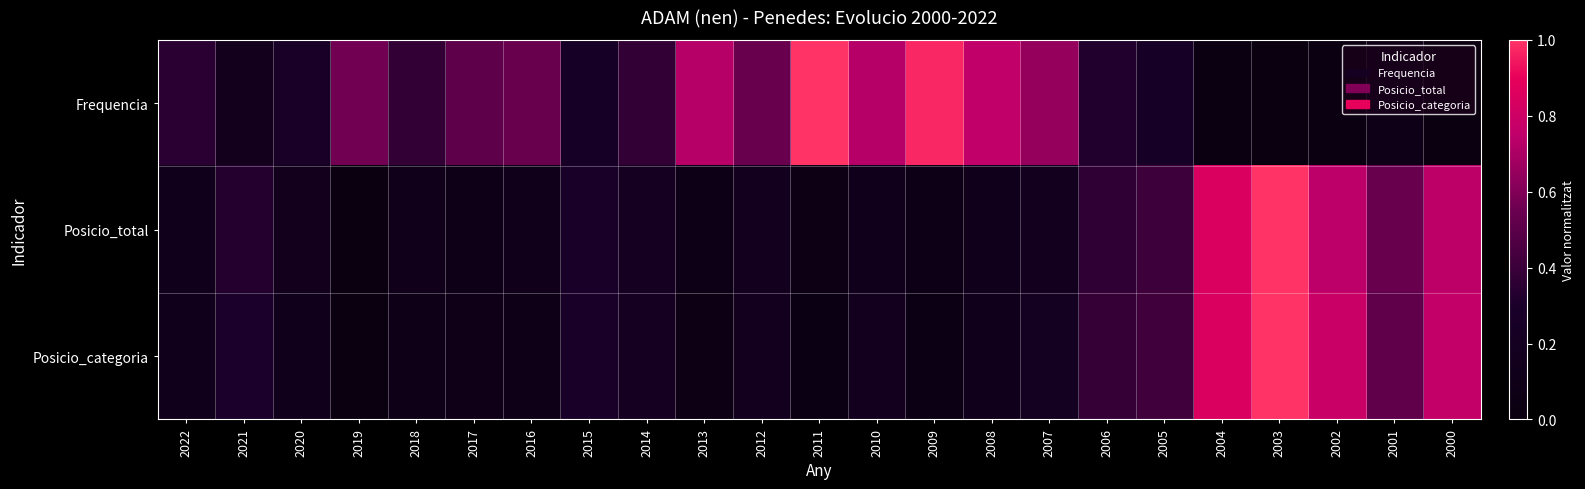

Rank the series by their maximum value, from lowest to highest.

Frequencia, Posicio_total, Posicio_categoria